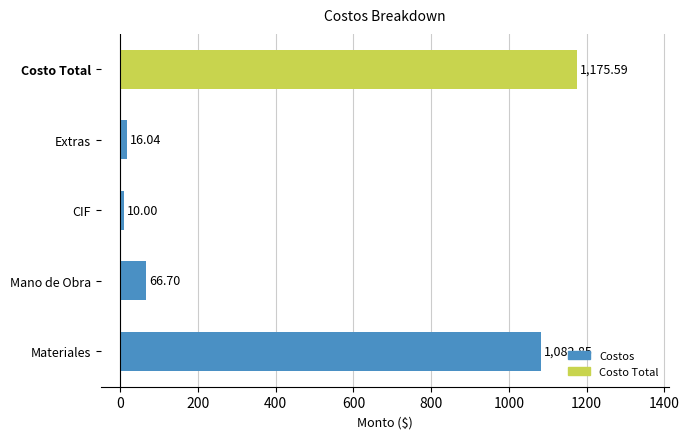

List the labels in order of value, largest first.

Costo Total, Materiales, Mano de Obra, Extras, CIF